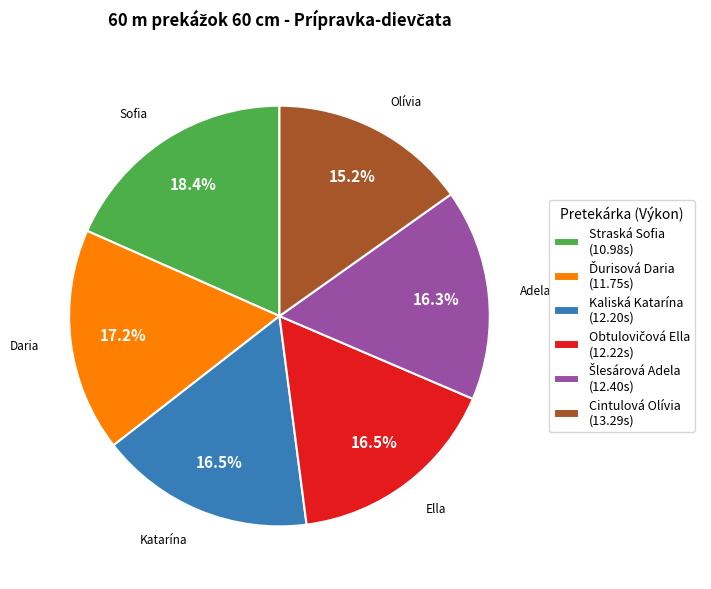

Does any single category account for the majority?

No